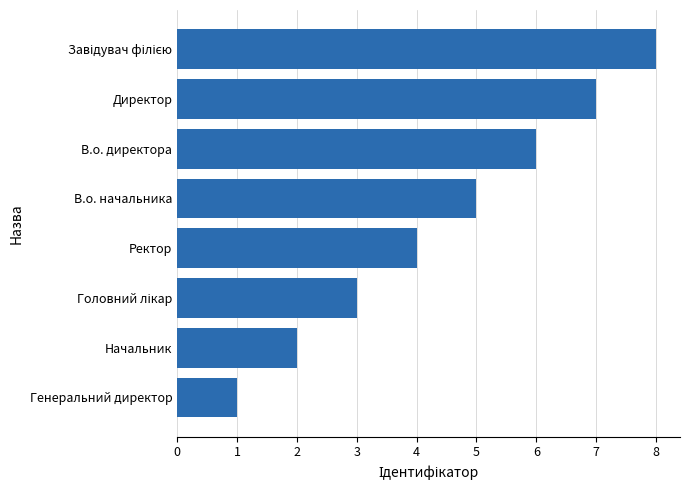

Read the value at В.о. директора.

6